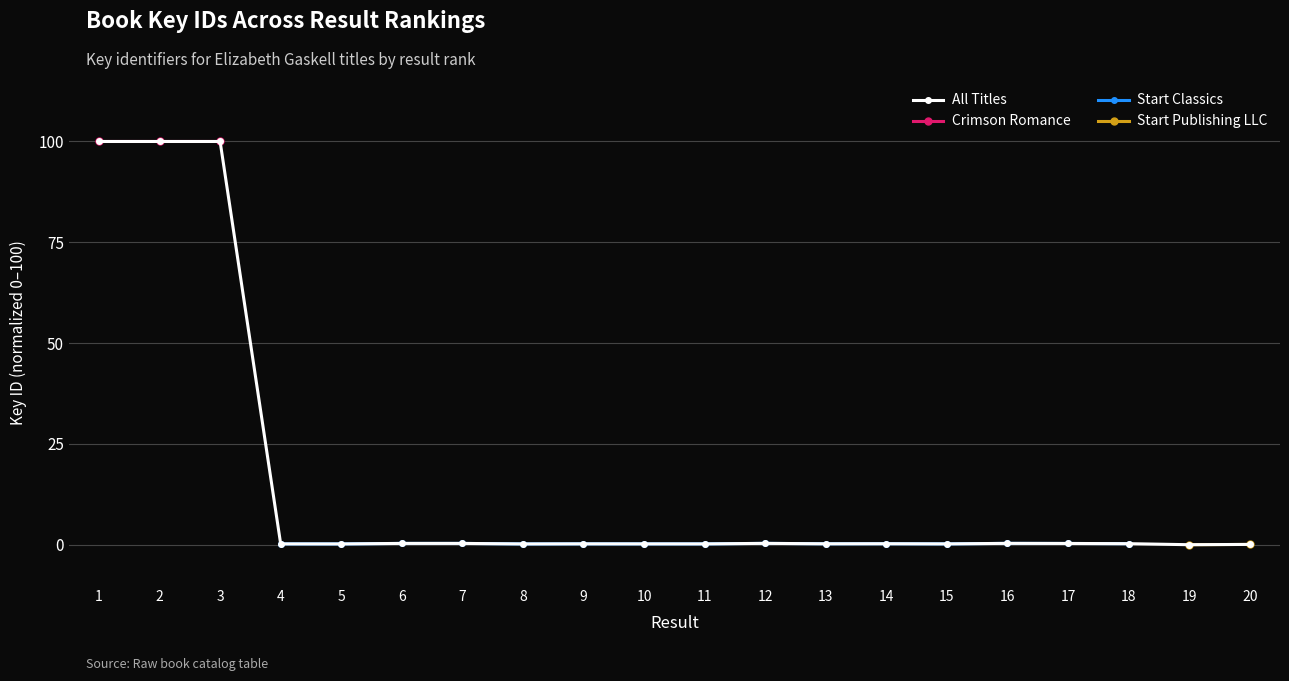

How many values are above zero?

19